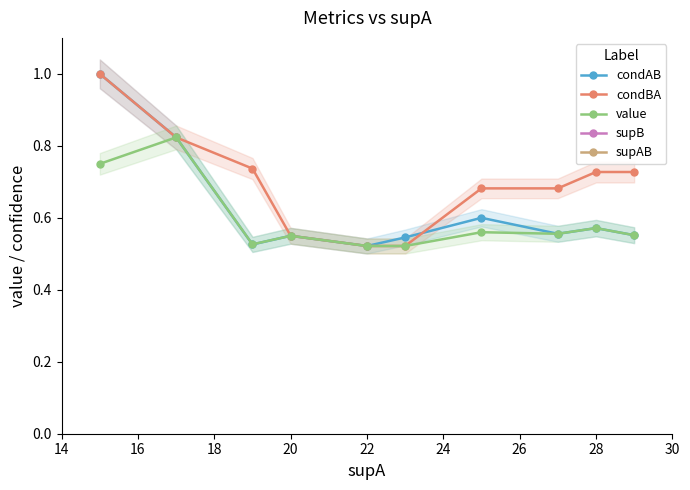

The value series shows 0.5 at 22. True or false?

True